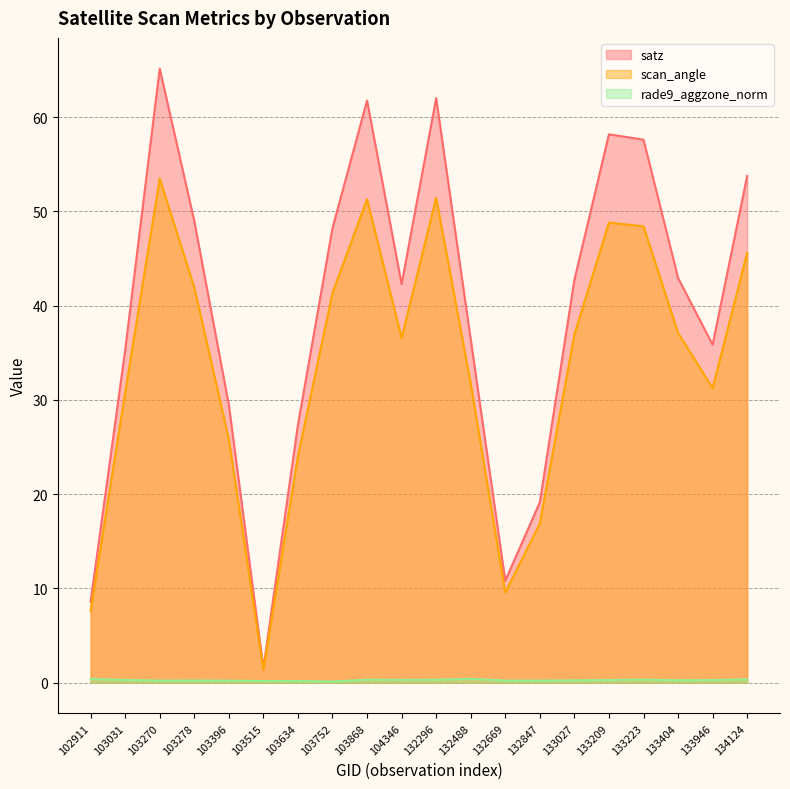

What is the sum of all scan_angle values?

672.1